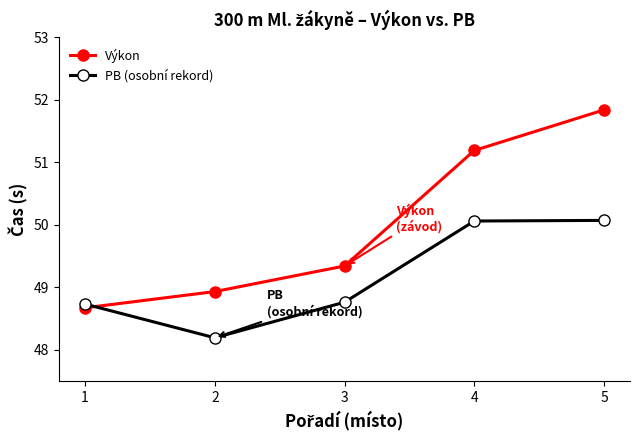

Rank the series by their maximum value, from lowest to highest.

PB (osobní rekord), Výkon